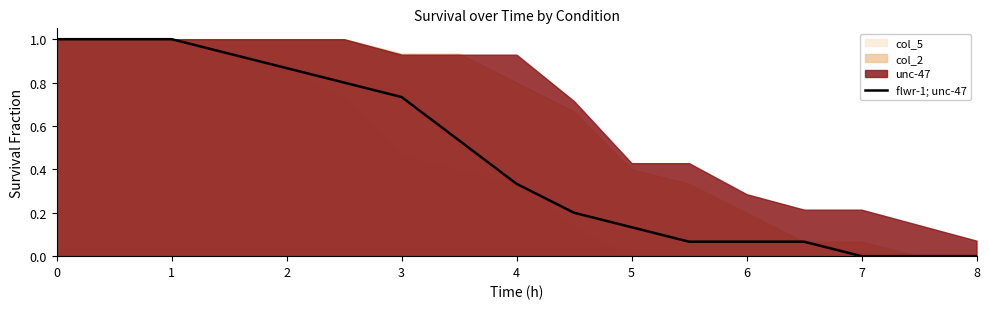

True or false: the data shows 0.2 at 2.

False